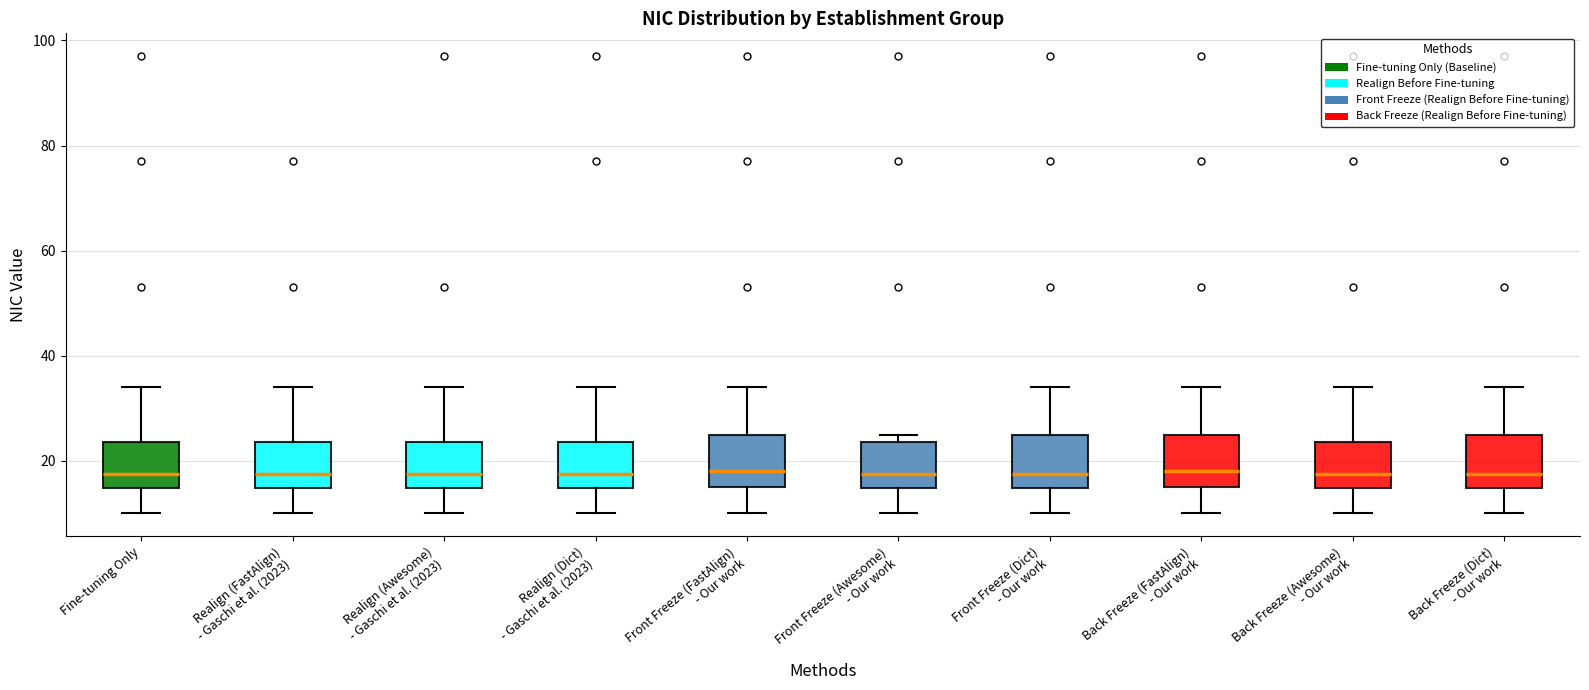

Reading left to right, transcribe this box plot: for each box, give where its median line is, the range the box spans, and where its two whiskers end, as read against the y-axis. The values are not printed on the chart, so give them approximately, as read against the axis.

Fine-tuning Only: median 18, box 14 to 24, whiskers 10 to 34
Realign (FastAlign) - Gaschi et al. (2023): median 18, box 14 to 24, whiskers 10 to 34
Realign (Awesome) - Gaschi et al. (2023): median 18, box 14 to 24, whiskers 10 to 34
Realign (Dict) - Gaschi et al. (2023): median 18, box 14 to 24, whiskers 10 to 34
Front Freeze (FastAlign) - Our work: median 18, box 16 to 26, whiskers 10 to 34
Front Freeze (Awesome) - Our work: median 18, box 14 to 24, whiskers 10 to 26
Front Freeze (Dict) - Our work: median 18, box 14 to 26, whiskers 10 to 34
Back Freeze (FastAlign) - Our work: median 18, box 16 to 26, whiskers 10 to 34
Back Freeze (Awesome) - Our work: median 18, box 14 to 24, whiskers 10 to 34
Back Freeze (Dict) - Our work: median 18, box 14 to 26, whiskers 10 to 34